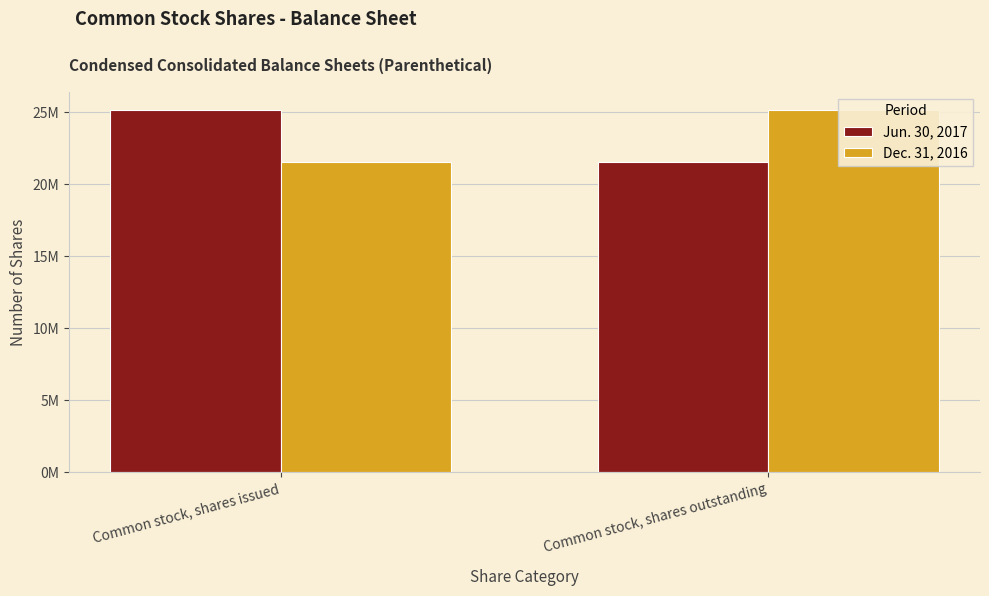

What position from the left is Common stock, shares outstanding?

2